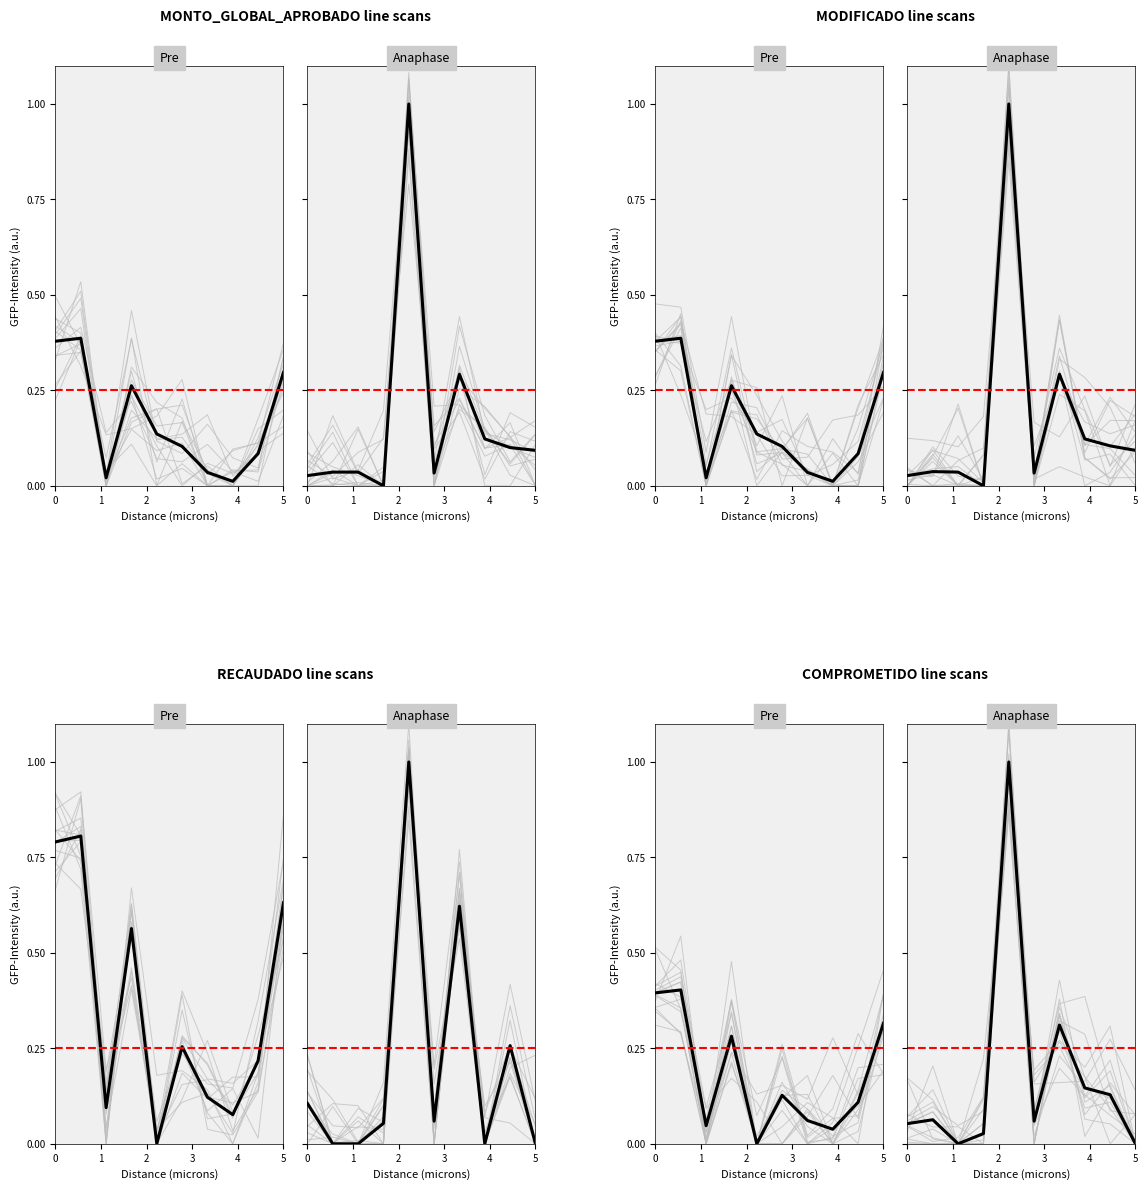

Reading right to left, transcribe all the data shown in this chart.

MONTO_GLOBAL_APROBADO: 0.1	0.1	0.1	0.3	0.0	1.0	0.0	0.0	0.0	0.0
MODIFICADO: 0.1	0.1	0.1	0.3	0.0	1.0	0.0	0.0	0.0	0.0
RECAUDADO: 0.0	0.3	0.0	0.6	0.1	1.0	0.1	0.0	0.0	0.1
COMPROMETIDO: 0.0	0.1	0.1	0.3	0.1	1.0	0.0	0.0	0.1	0.1